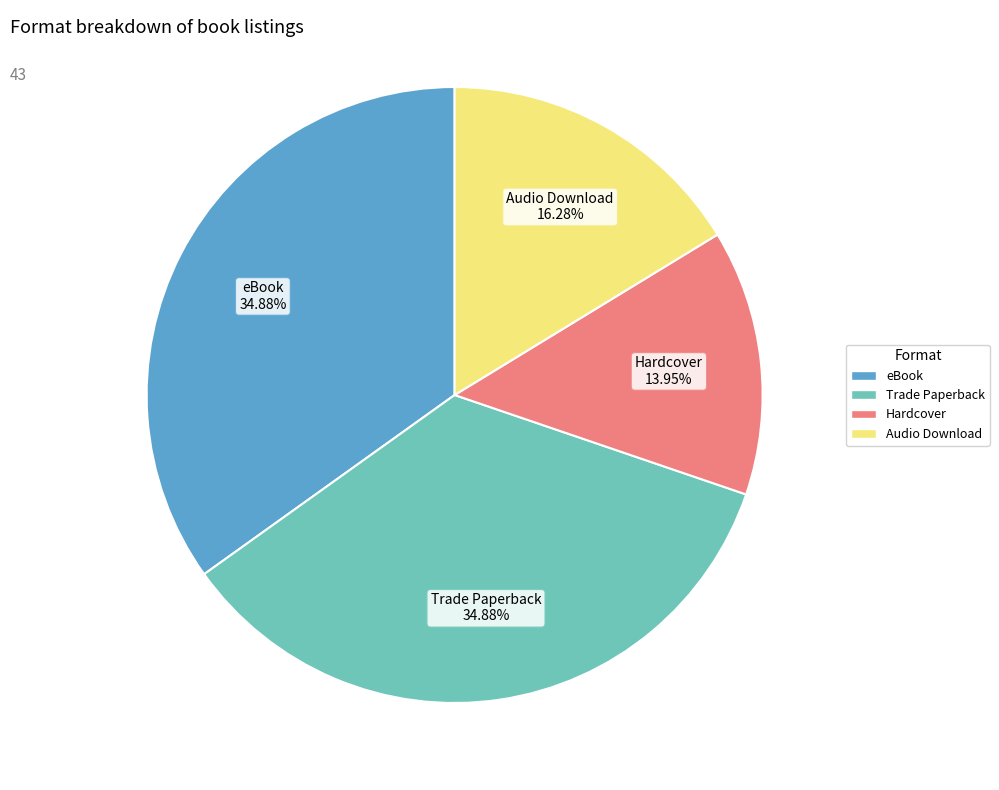

Which slice is the smallest?

Hardcover